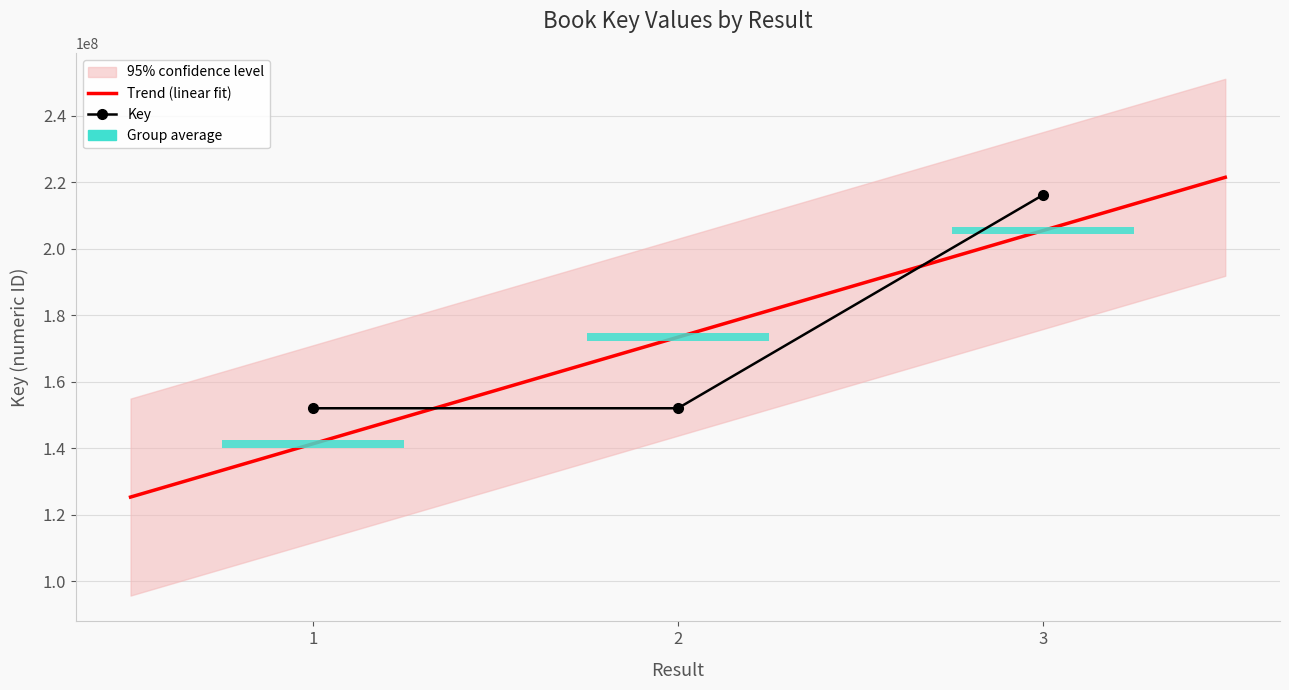

Reading left to right, extract all data points from this chart.

1=152071280	2=152069696	3=216188620